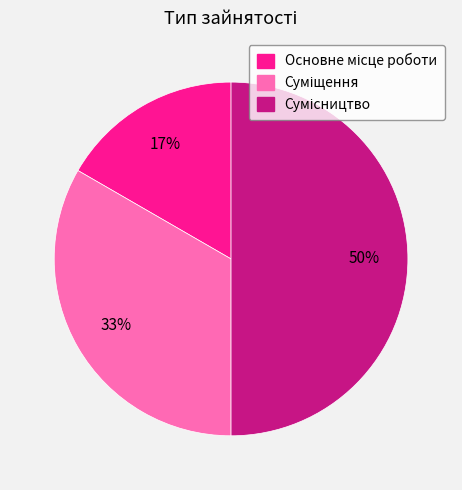

To the nearest percent, what is the difference between the largest and smallest slice percentages?

33%